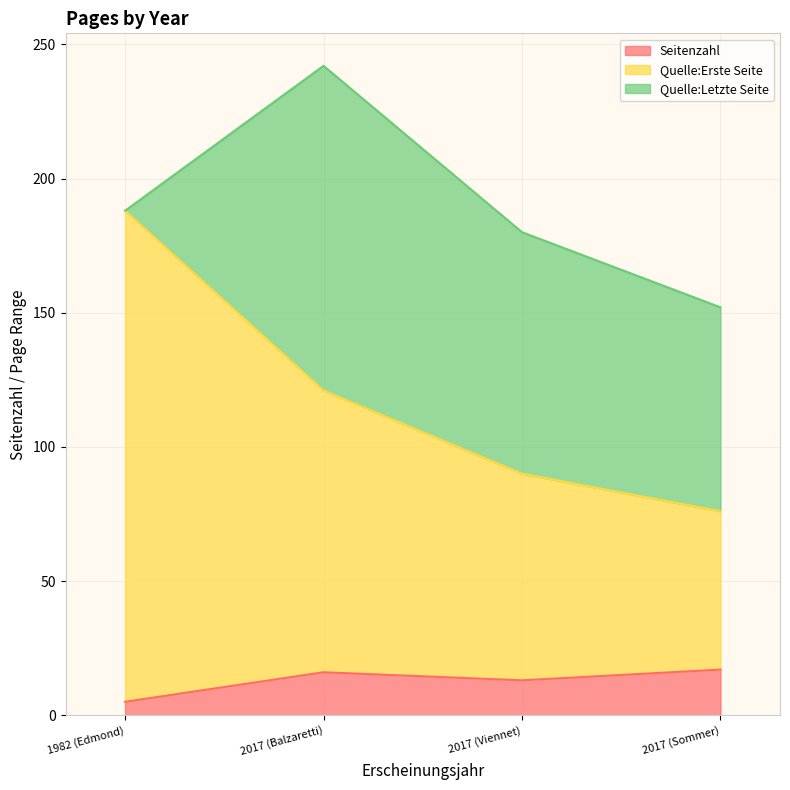

Reading left to right, list all the values displayed in this chart.

Seitenzahl: 2017 (Balzaretti)=16	2017 (Viennet)=13	2017 (Sommer)=17	1982 (Edmond)=5
Quelle:Erste Seite: 2017 (Balzaretti)=105	2017 (Viennet)=77	2017 (Sommer)=59	1982 (Edmond)=183
Quelle:Letzte Seite: 2017 (Balzaretti)=121	2017 (Viennet)=90	2017 (Sommer)=76	1982 (Edmond)=0